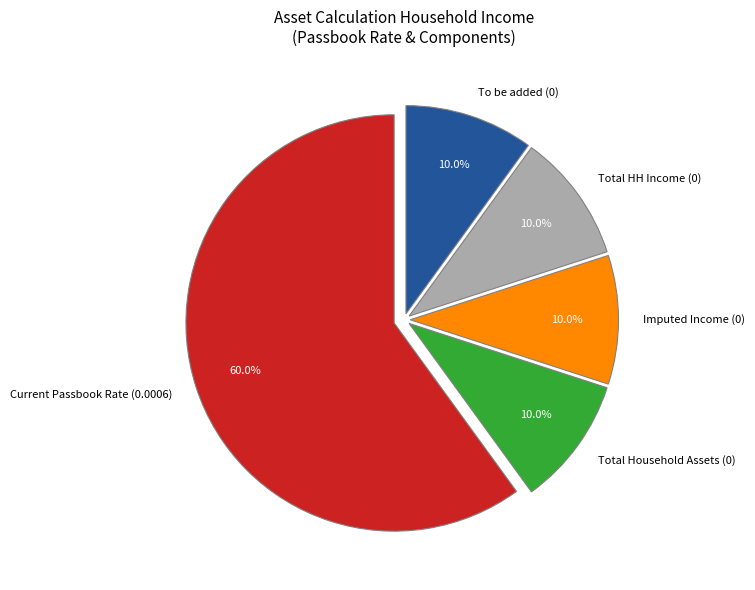

Is the sum of Imputed Income (0) and Total Household Assets (0) greater than half?

No